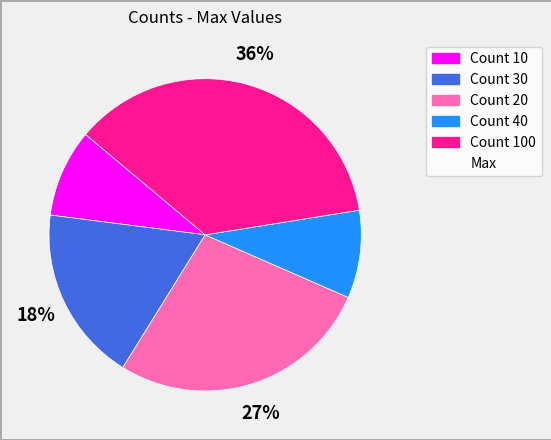

To the nearest percent, what is the average slice percentage?

20%